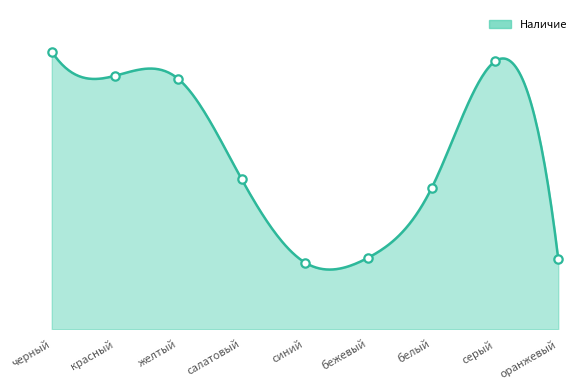

What is the value of the 3rd point from the left?

18546